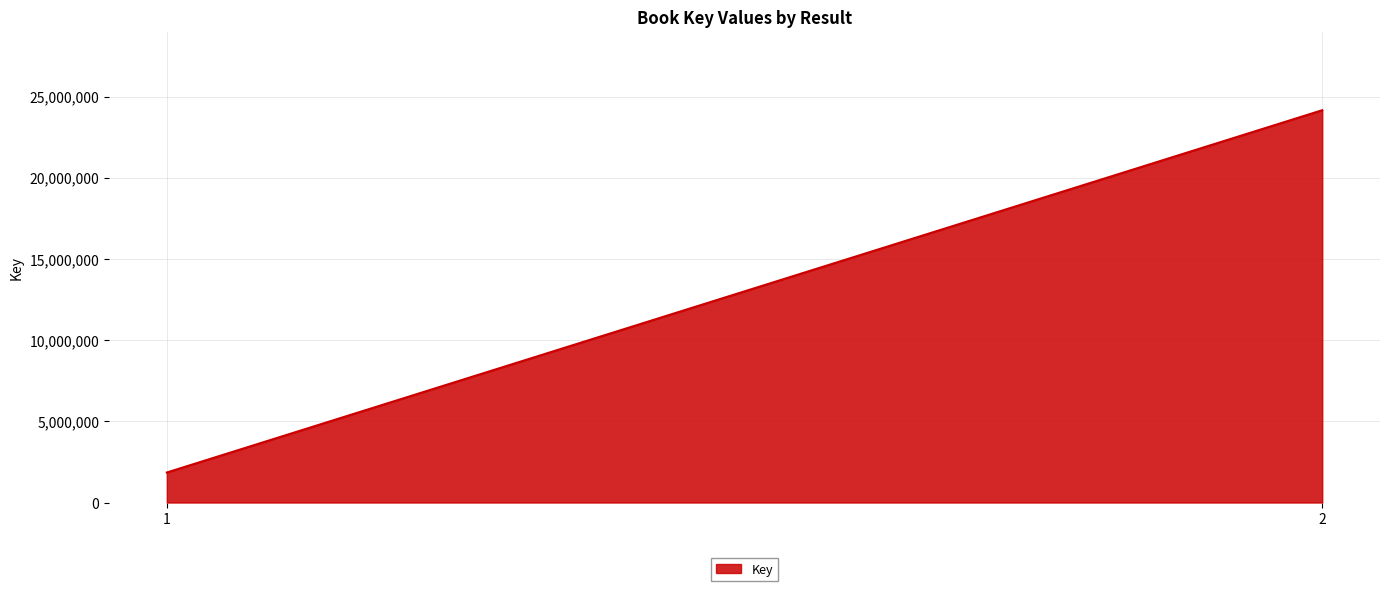

Does the chart have visible grid lines?

Yes